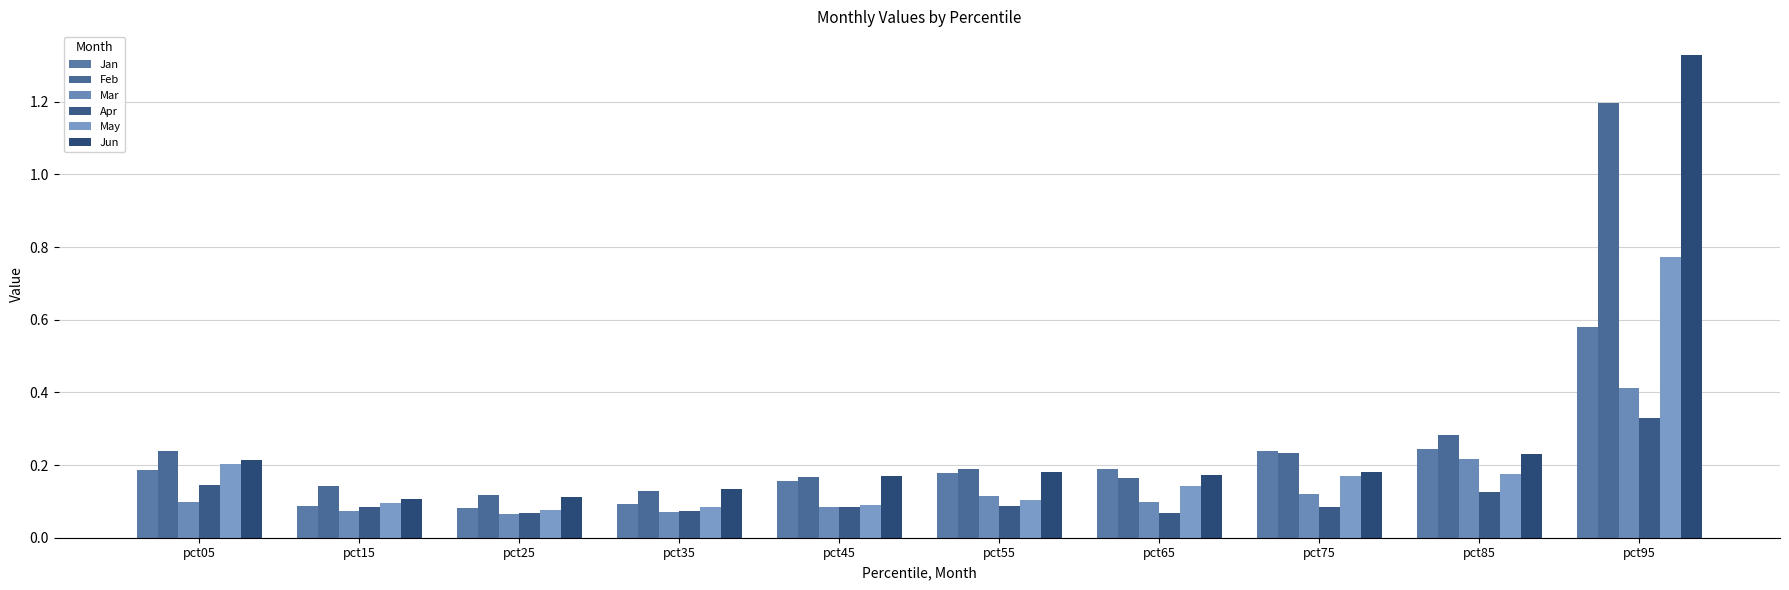

What value does the Apr series have at pct25?

0.1